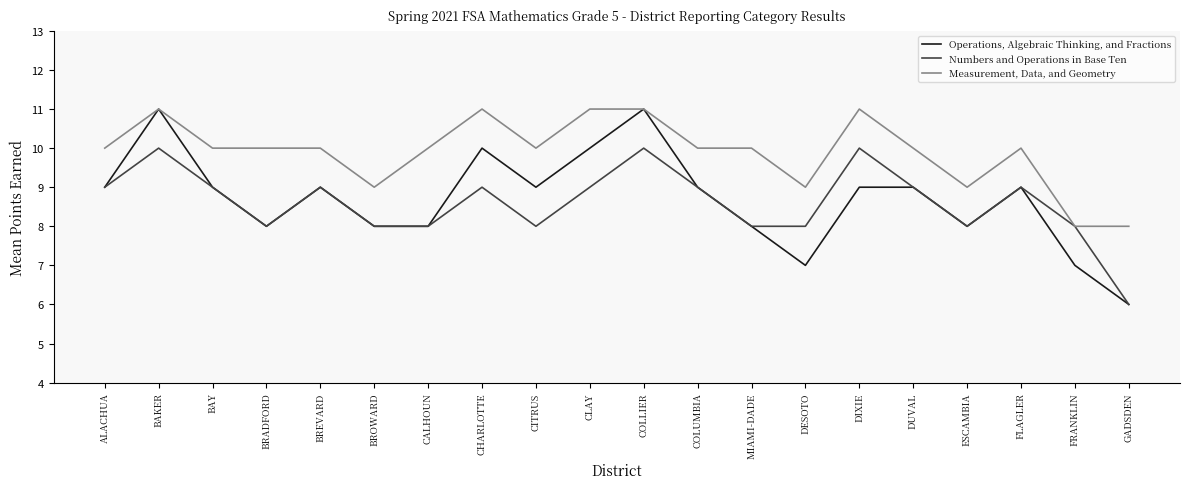

What is the difference between the second highest and second lowest values in the Operations, Algebraic Thinking, and Fractions series?

4